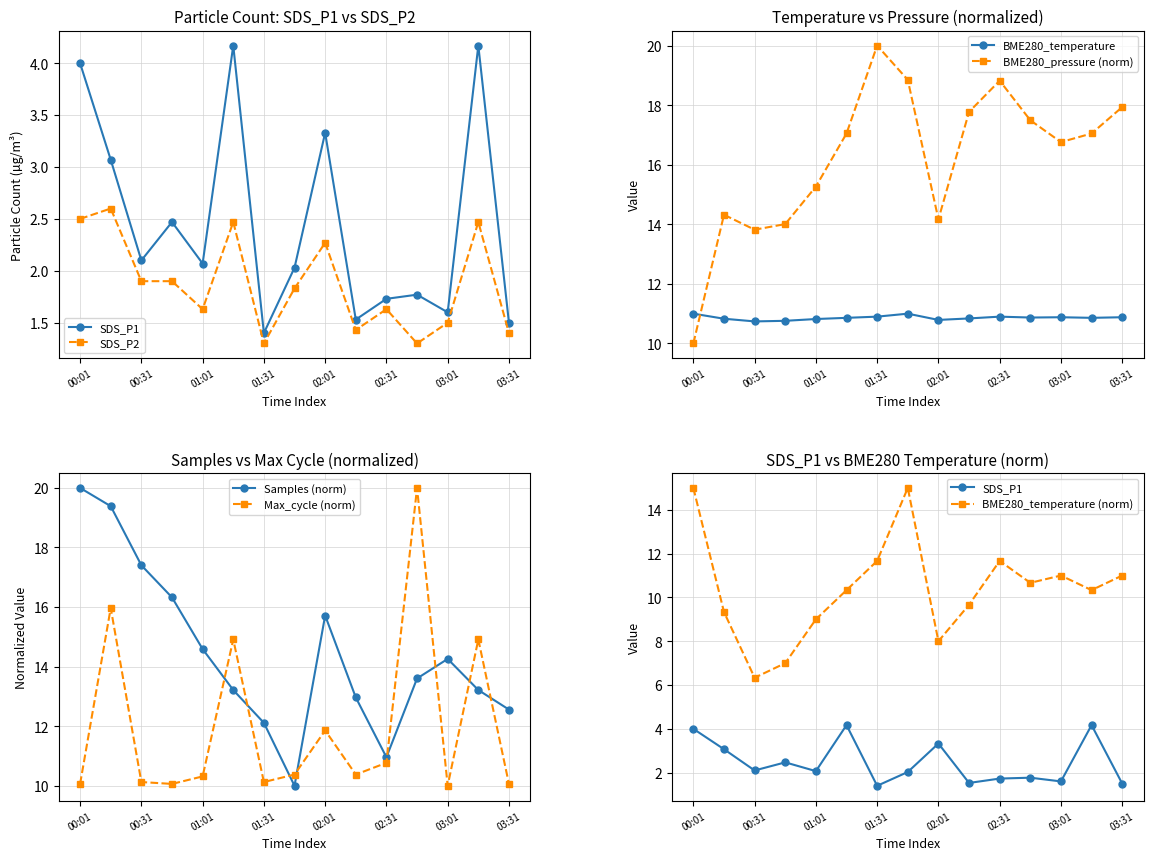

Rank the categories by Max_cycle value from lowest to highest.

03:01, 00:01, 00:46, 03:31, 00:31, 01:31, 01:01, 01:46, 02:16, 02:31, 02:01, 01:16, 03:16, 00:16, 02:46